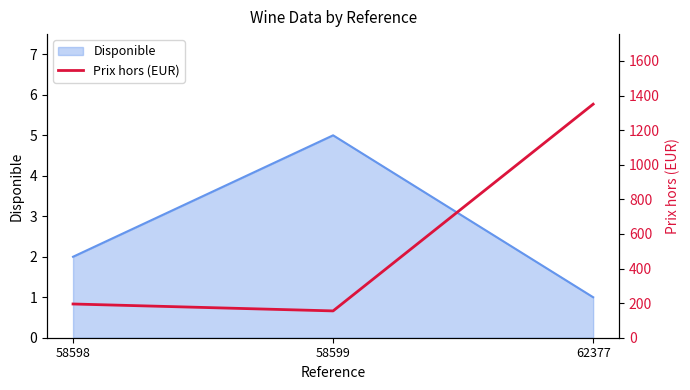

Rank the categories by Disponible value from lowest to highest.

62377, 58598, 58599